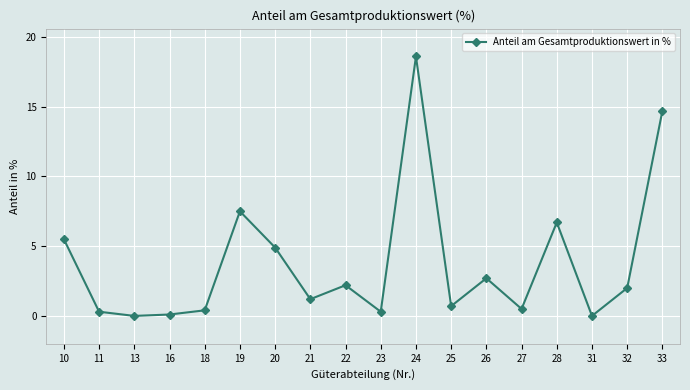

How many points are higher than both their immediate neighbors (excluding endpoints)?

5